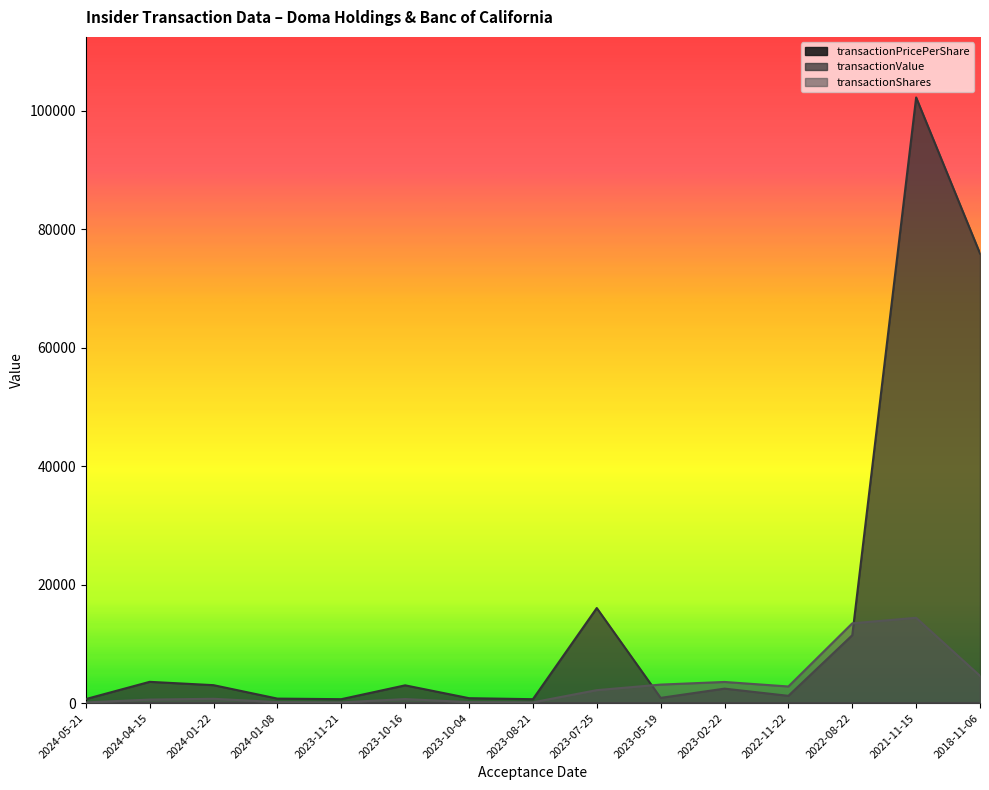

What are all the series names shown in the legend?

transactionPricePerShare, transactionValue, transactionShares